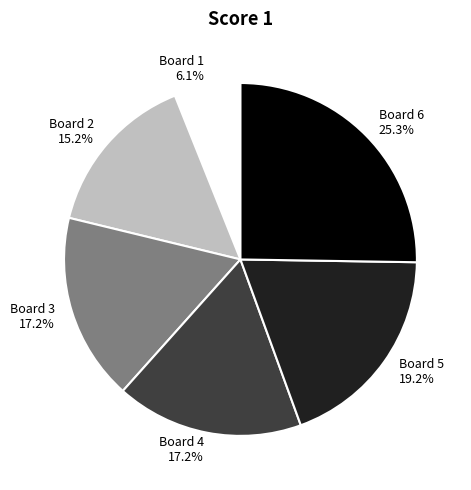

To the nearest percent, what is the difference between the Board 1 and Board 2 slice percentages?

9%